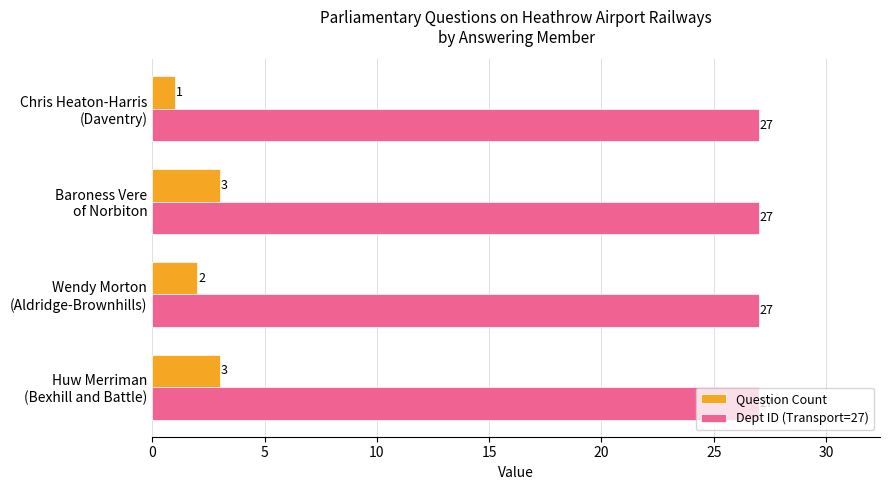

Which series has the largest range (max minus min)?

Question Count